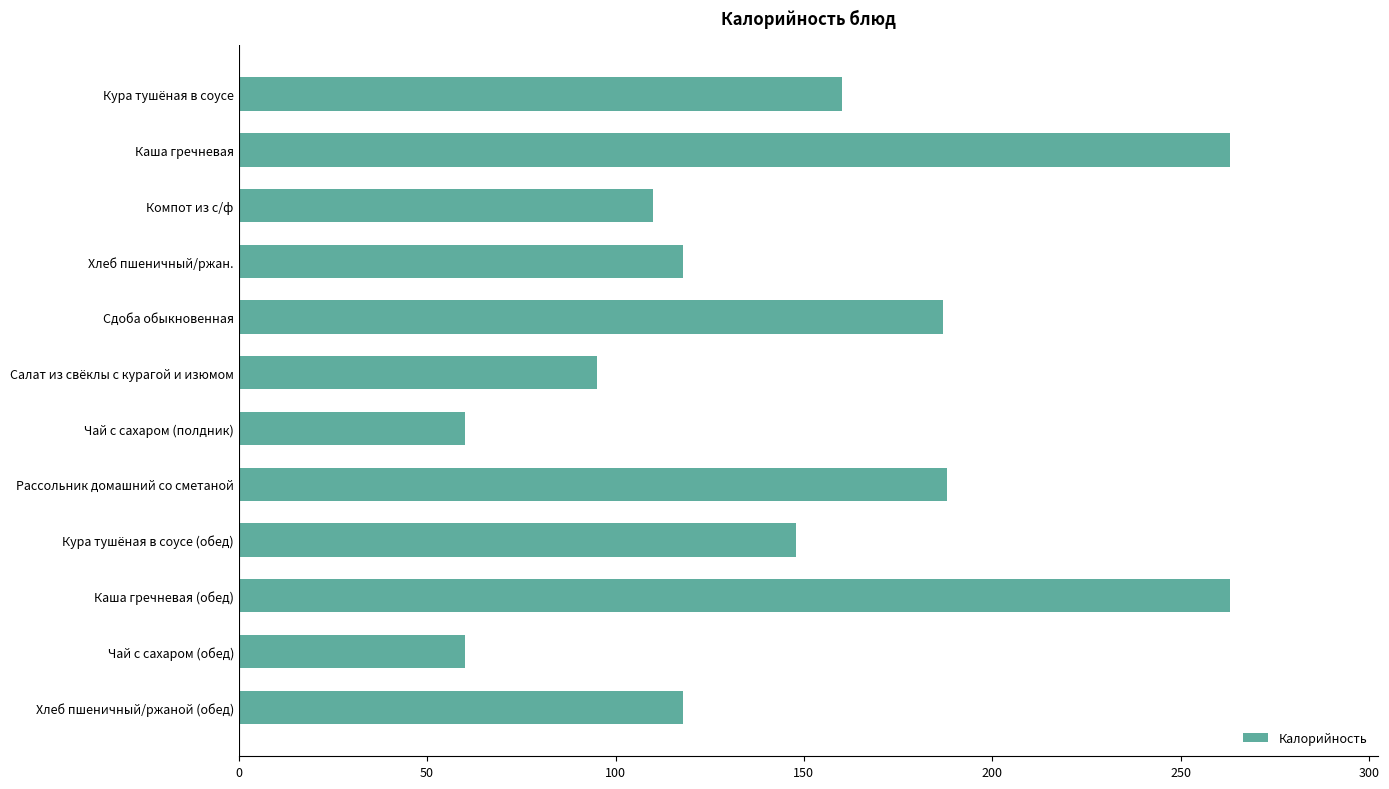

What is the sum of all values?

1770